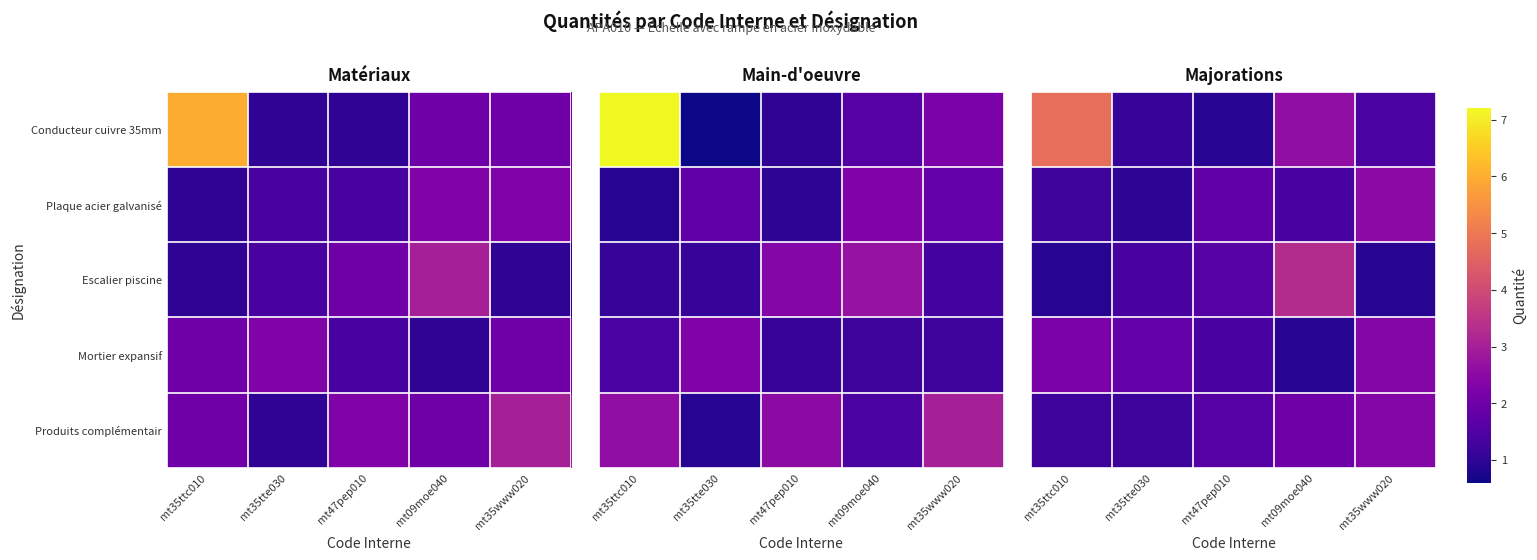

At which label does Conducteur cuivre 35mm first exceed 1?

mt35ttc010